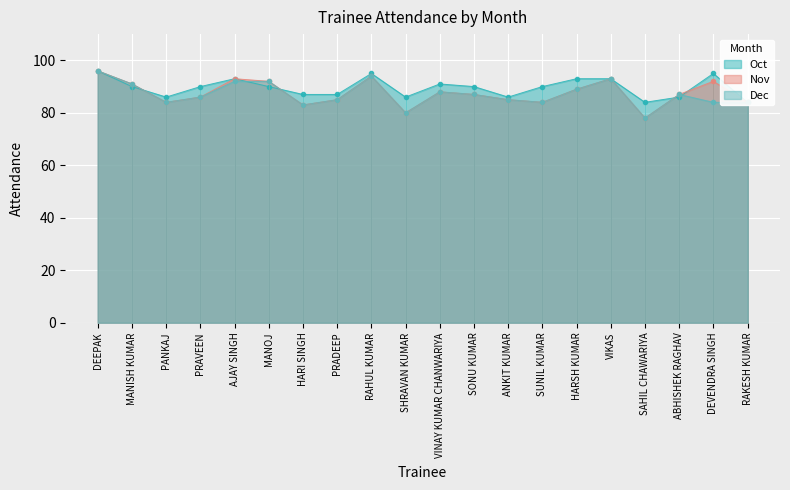

At which label does Oct reach its minimum?

SAHIL CHAWARIYA